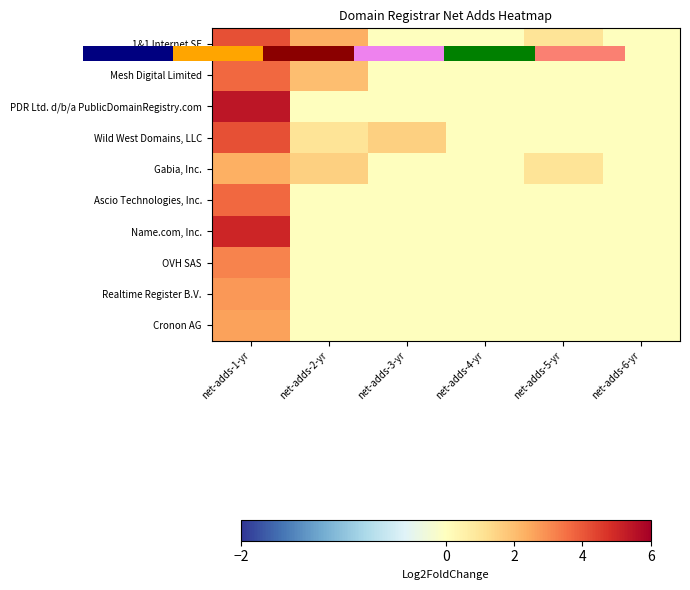

How many values in the 1&1 Internet SE series exceed 1?

2